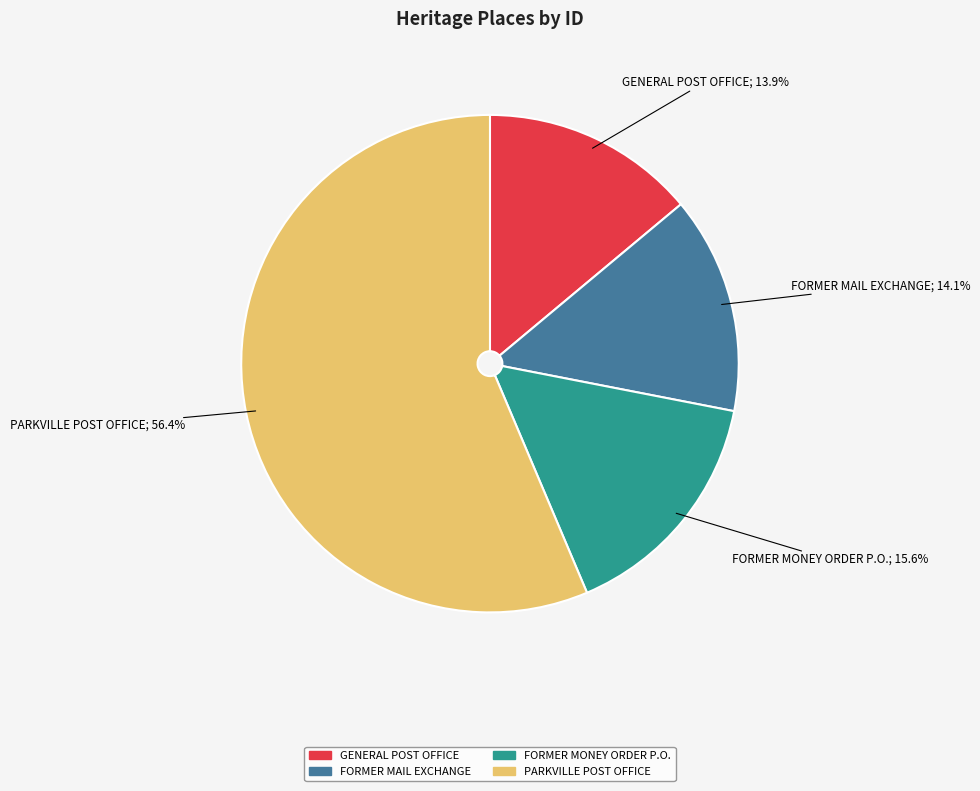

To the nearest percent, what is the difference between the largest and smallest slice percentages?

42%